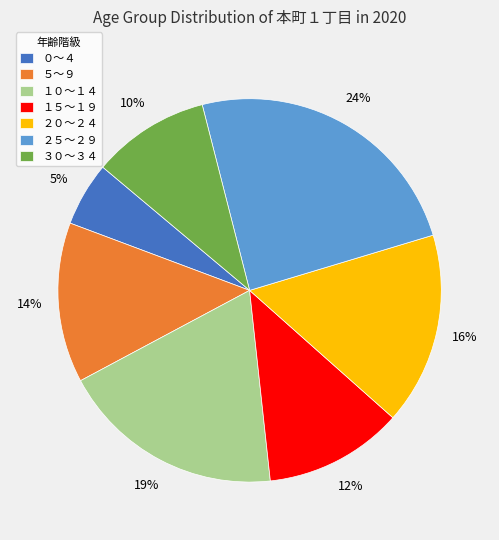

Is there any slice that represents more than half of the pie?

No